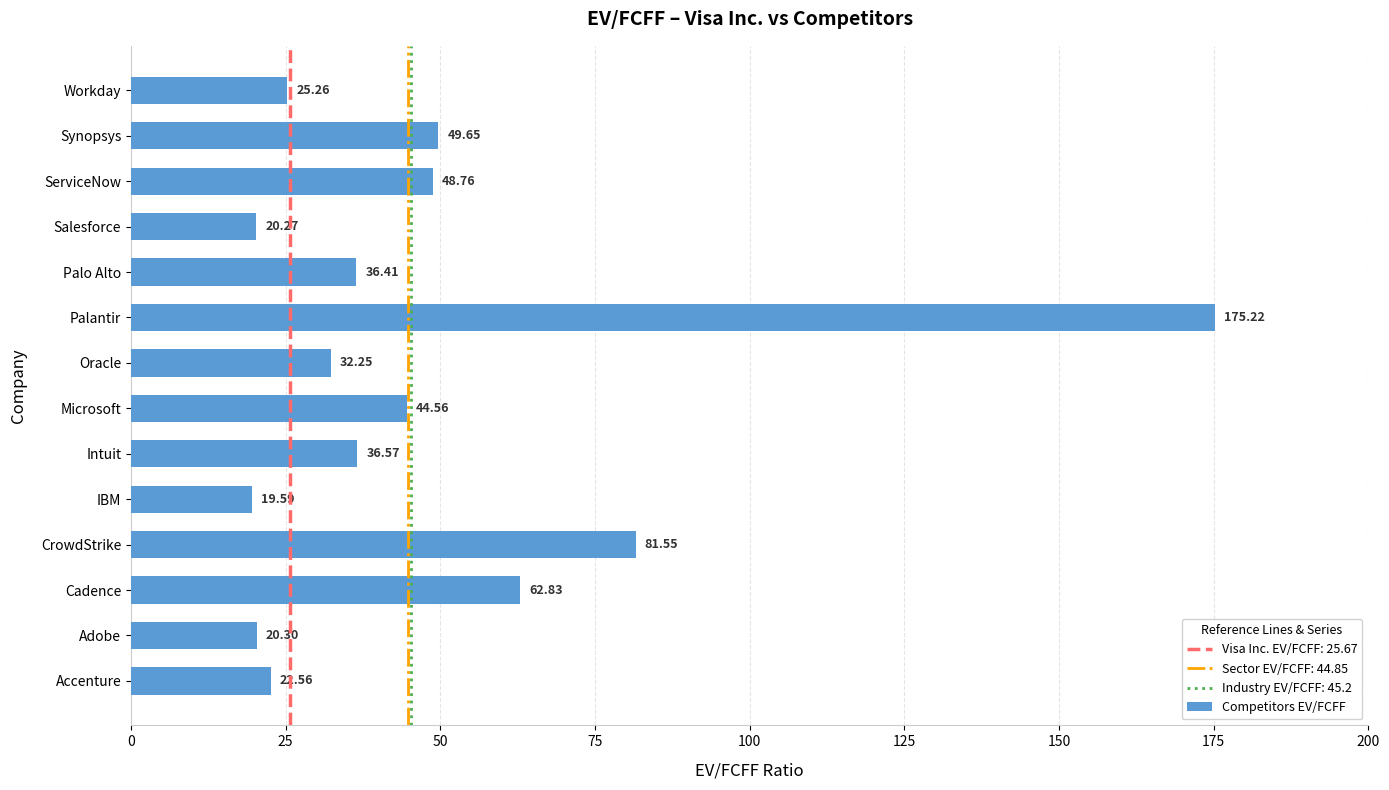

At which label is the value closest to 97?

CrowdStrike